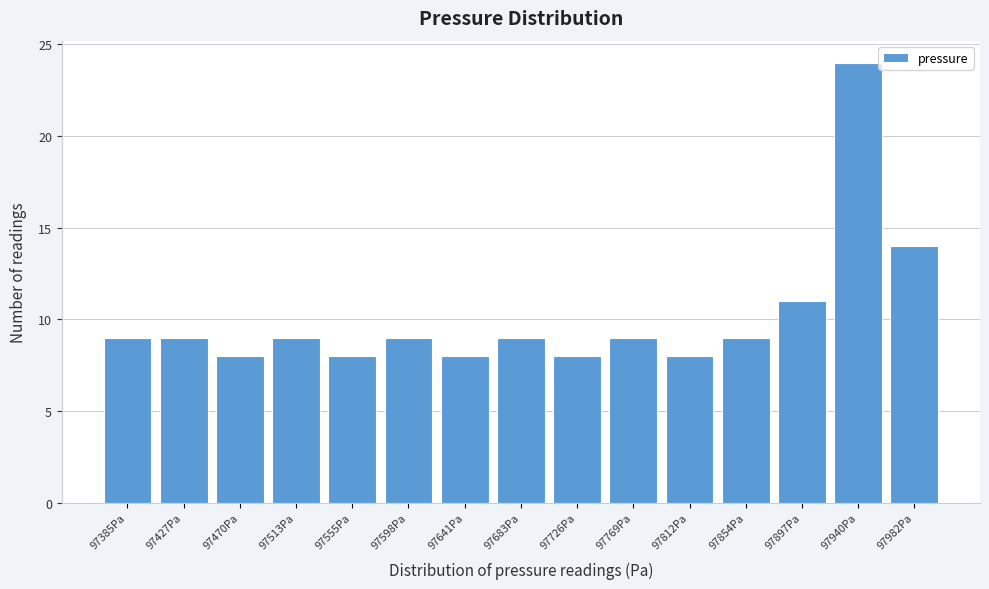

Reading left to right, list all the values displayed in this chart.

9	9	8	9	8	9	8	9	8	9	8	9	11	24	14